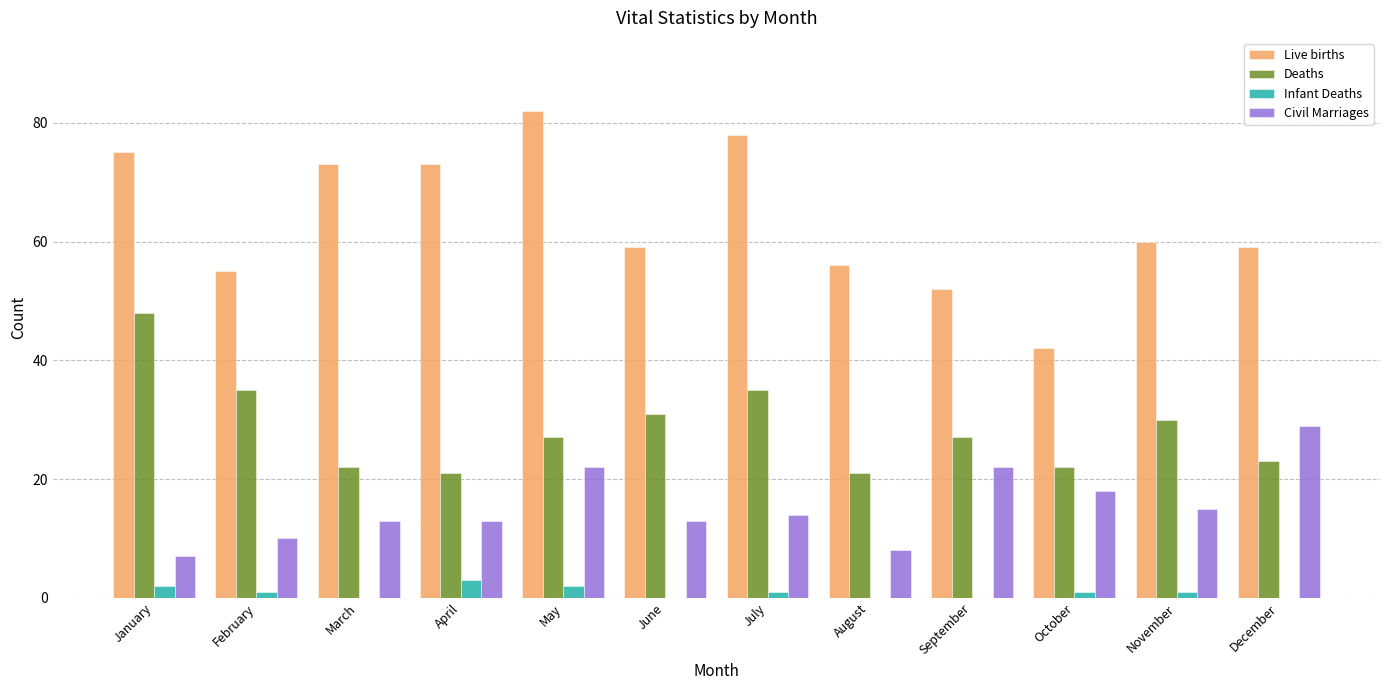

Which series changed the most between February and July?

Live births